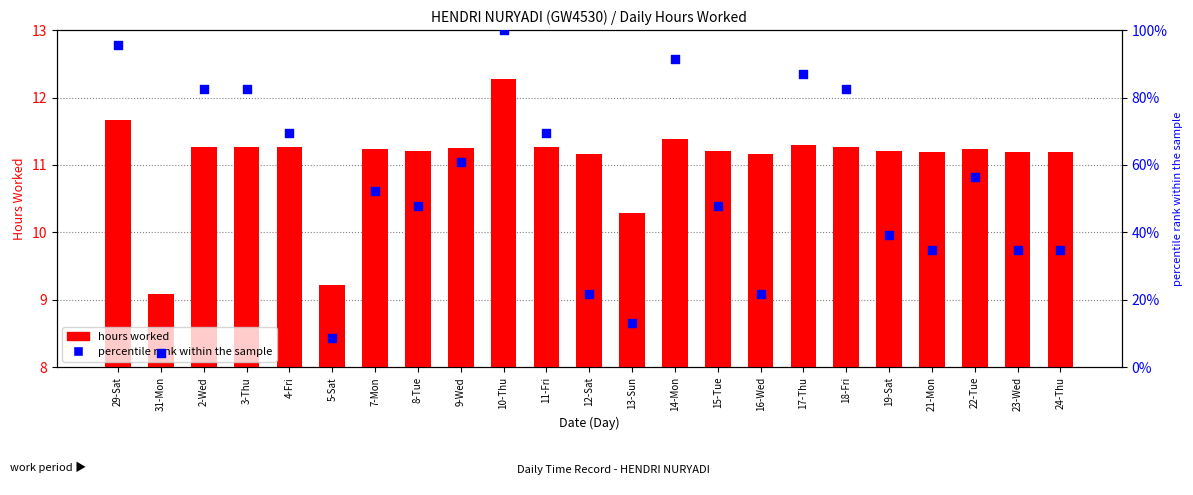

Which series reaches the maximum Y coordinate?

percentile rank within the sample